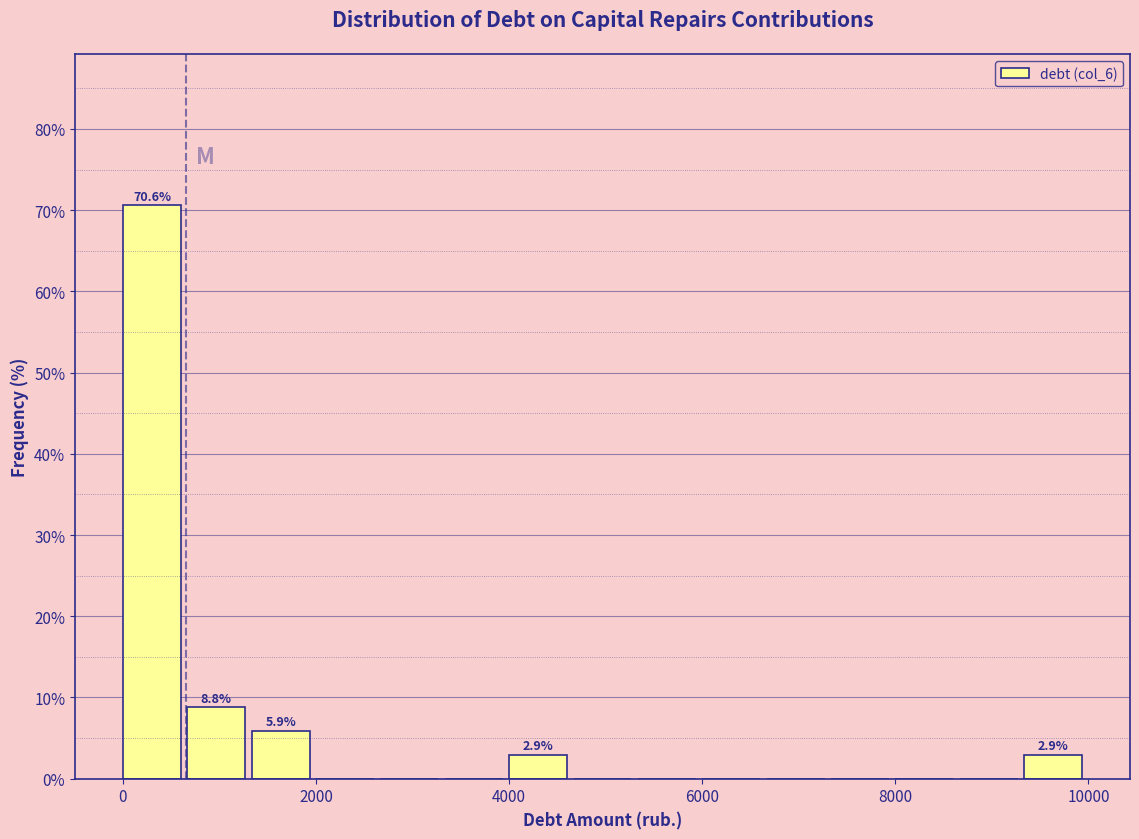

Around what value on the x-axis is the tallest bar? Give the approximate position of its centre, as read against the axis.

400